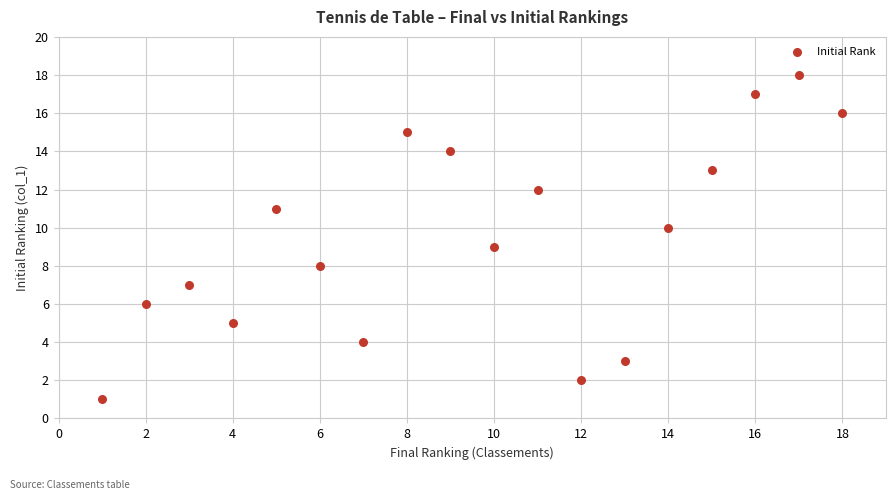

What is the range of X values (max minus min)?

17